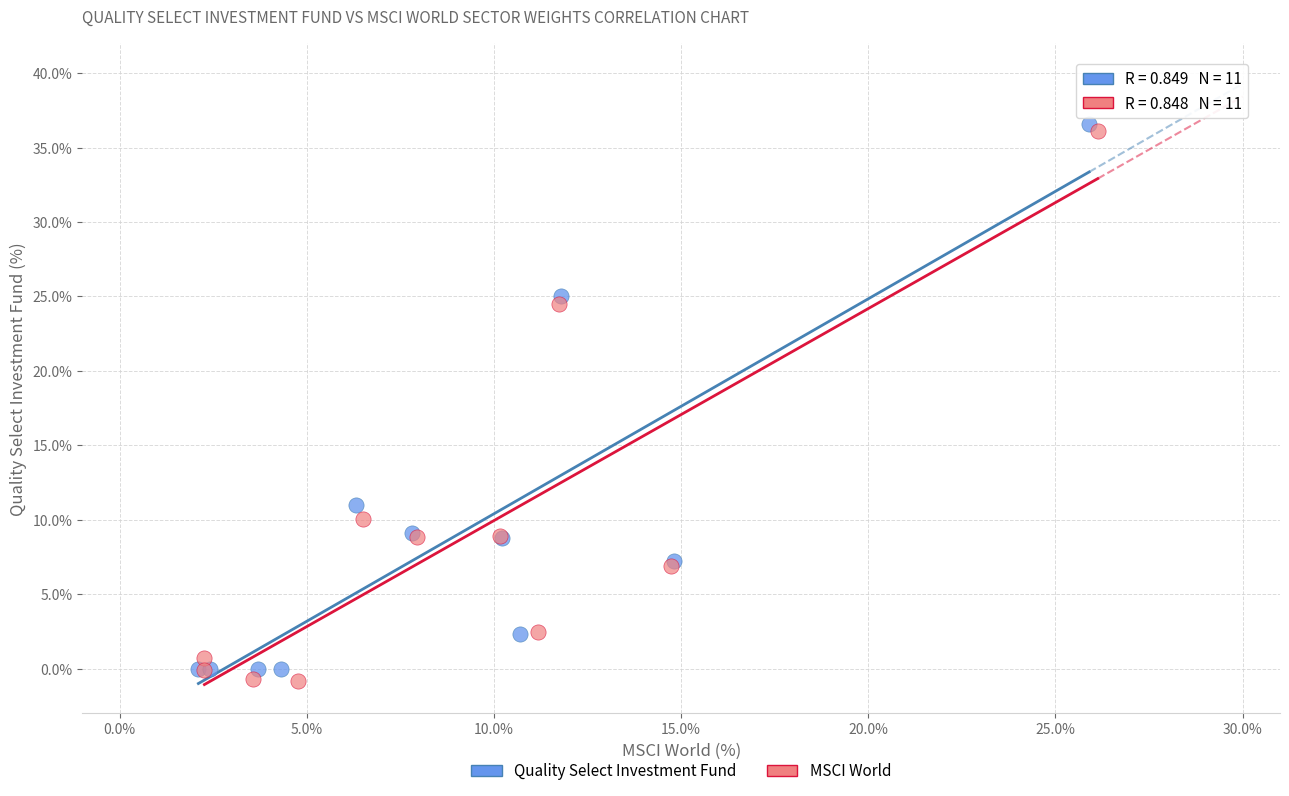

Which series contains the lowest Y value?

MSCI World